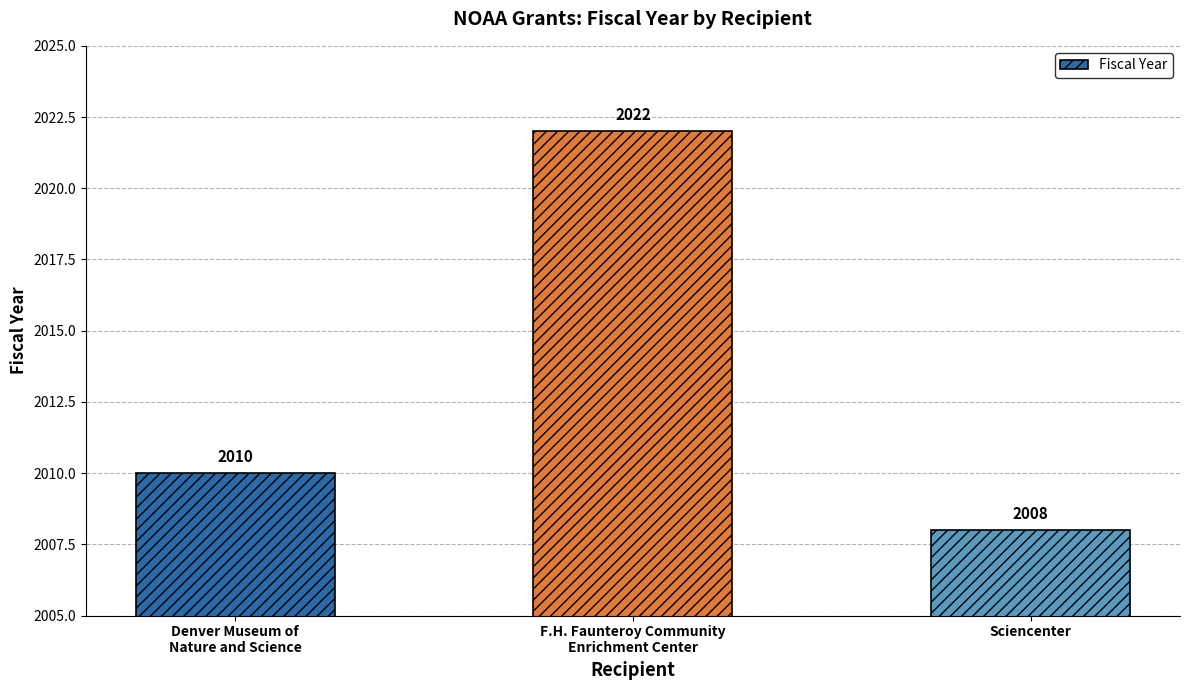

Count the number of categories in the chart.

3